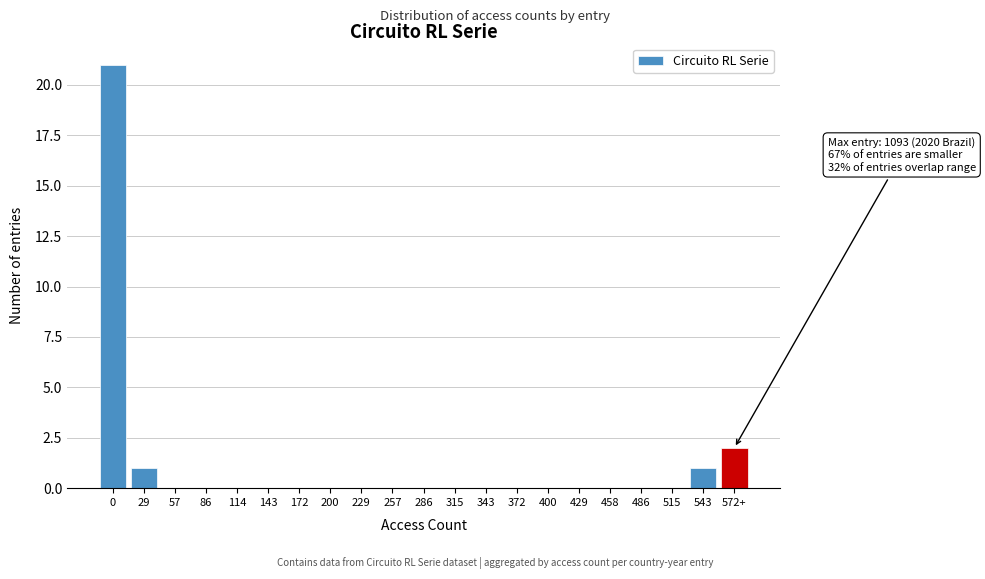

Reading right to left, extract all data points from this chart.

572+=2	543=1	515=0	486=0	458=0	429=0	400=0	372=0	343=0	315=0	286=0	257=0	229=0	200=0	172=0	143=0	114=0	86=0	57=0	29=1	0=21